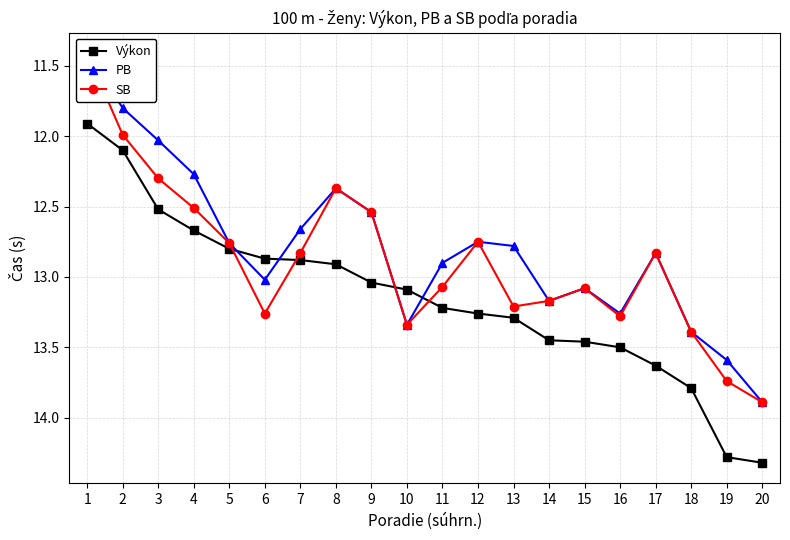

At how many categories does at least one series exceed 13?

13